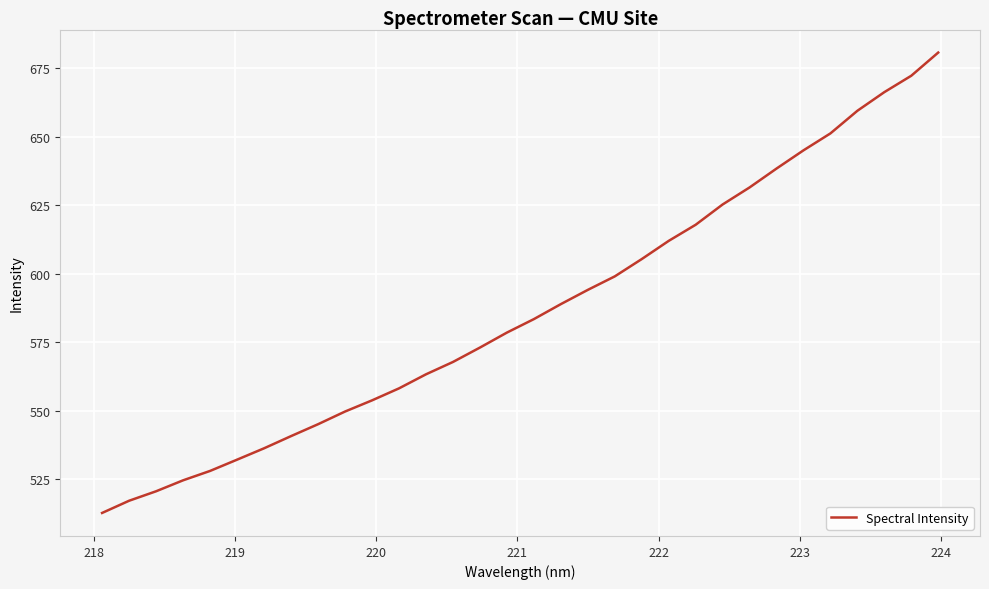

How many values are below 583?

16